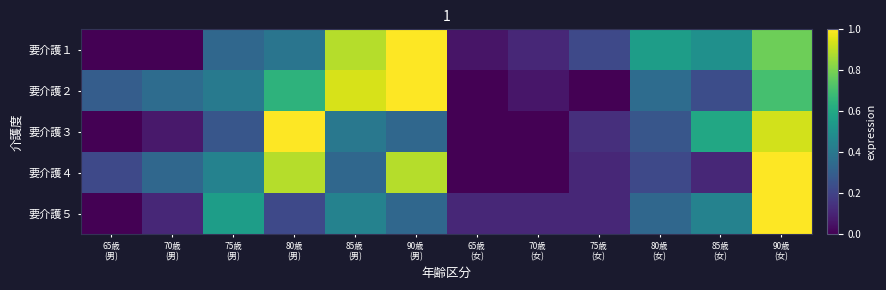

Between 80歳
(女) and 85歳
(女), which is larger?

80歳
(女)